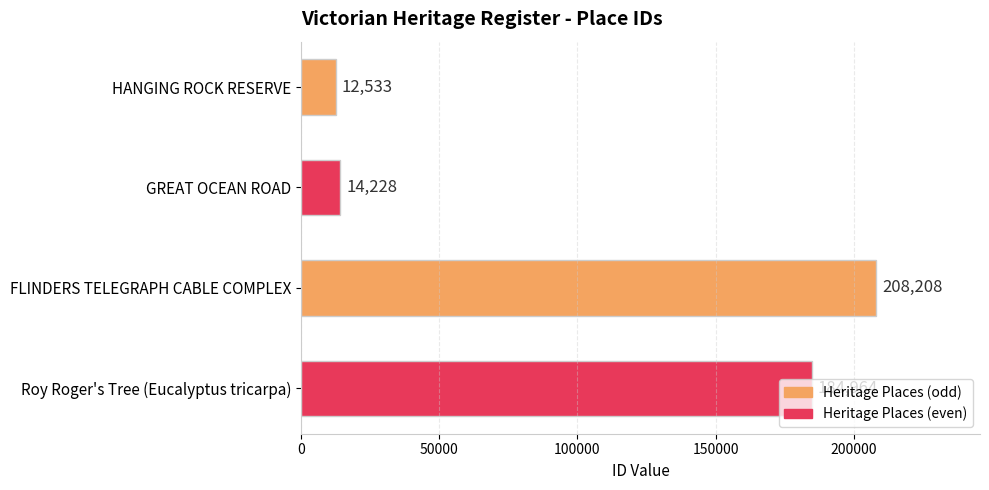

Does the chart contain stacked bars?

No